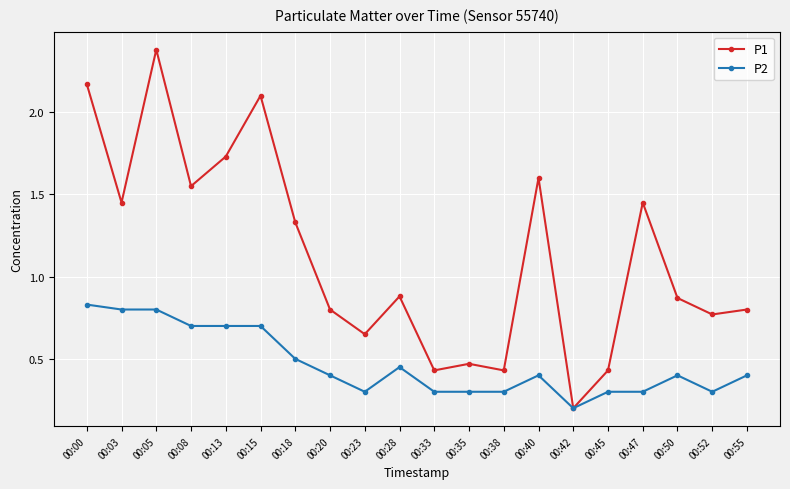

Does the chart display data point markers on the line(s)?

Yes